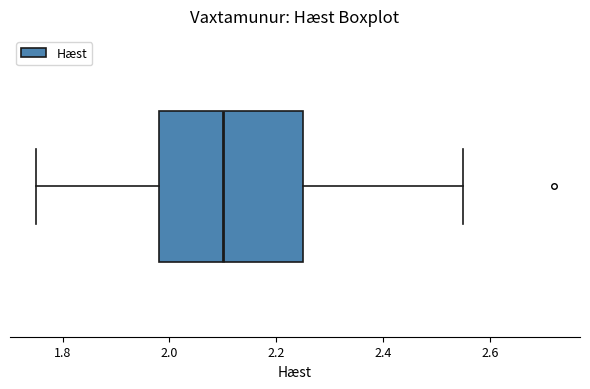

Read this box plot against the x-axis: the position of the median line, the range covered by the box, and the ends of both whiskers. The values are not printed on the chart, so give them approximately, as read against the axis.

median 2.10, box 1.98 to 2.26, whiskers 1.76 to 2.56